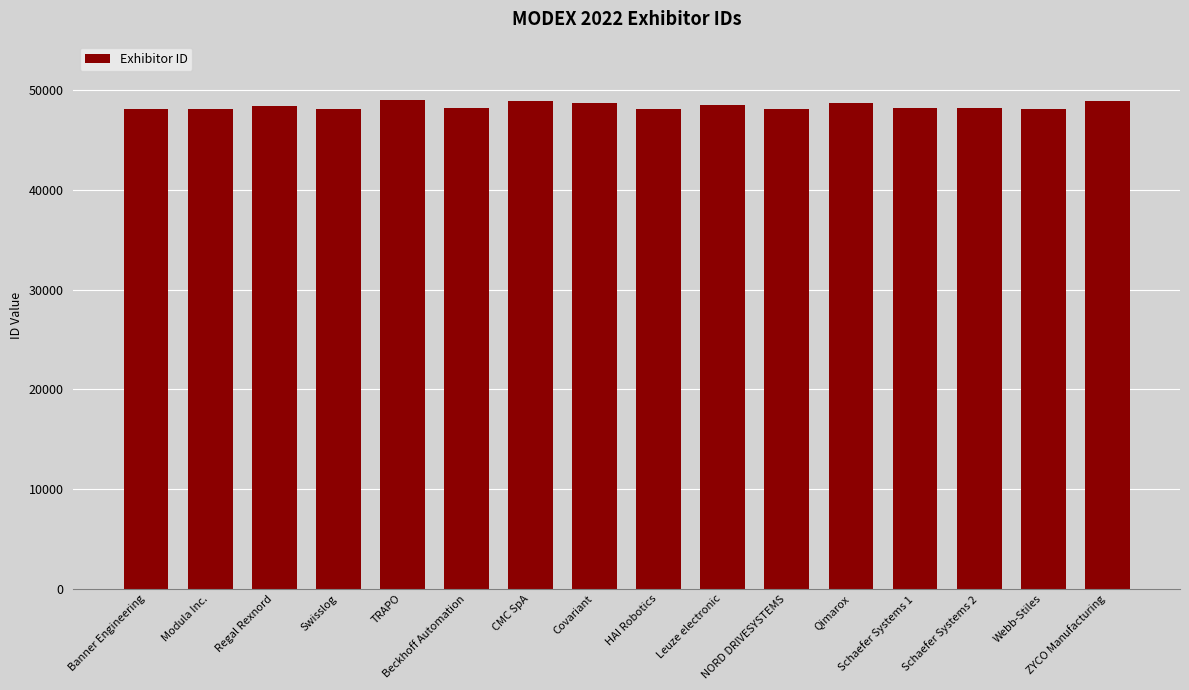

What is the change in value from Swisslog to Qimarox?

+599